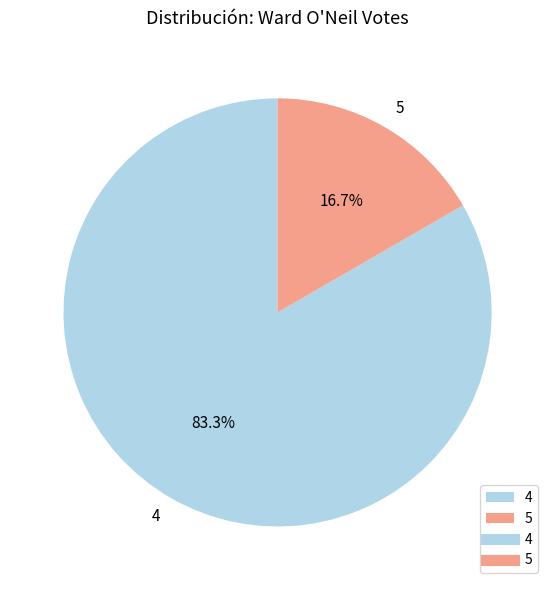

The 4 slice represents 83% of the pie. True or false?

True